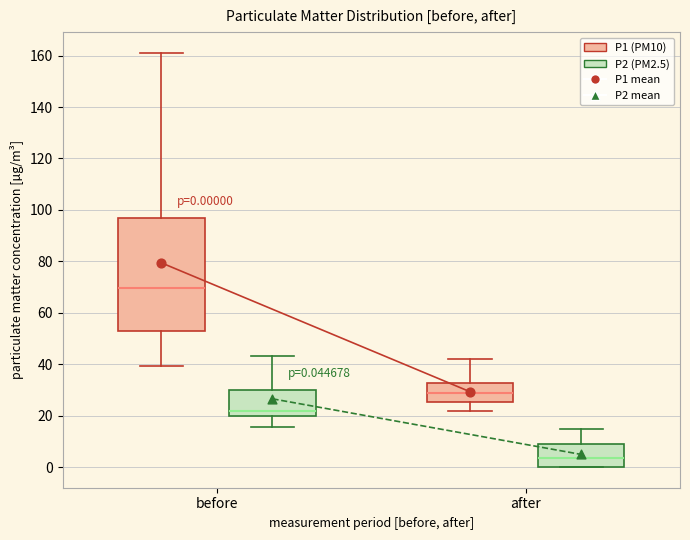

Which box has the lowest median line?

after (P2 (PM2.5))